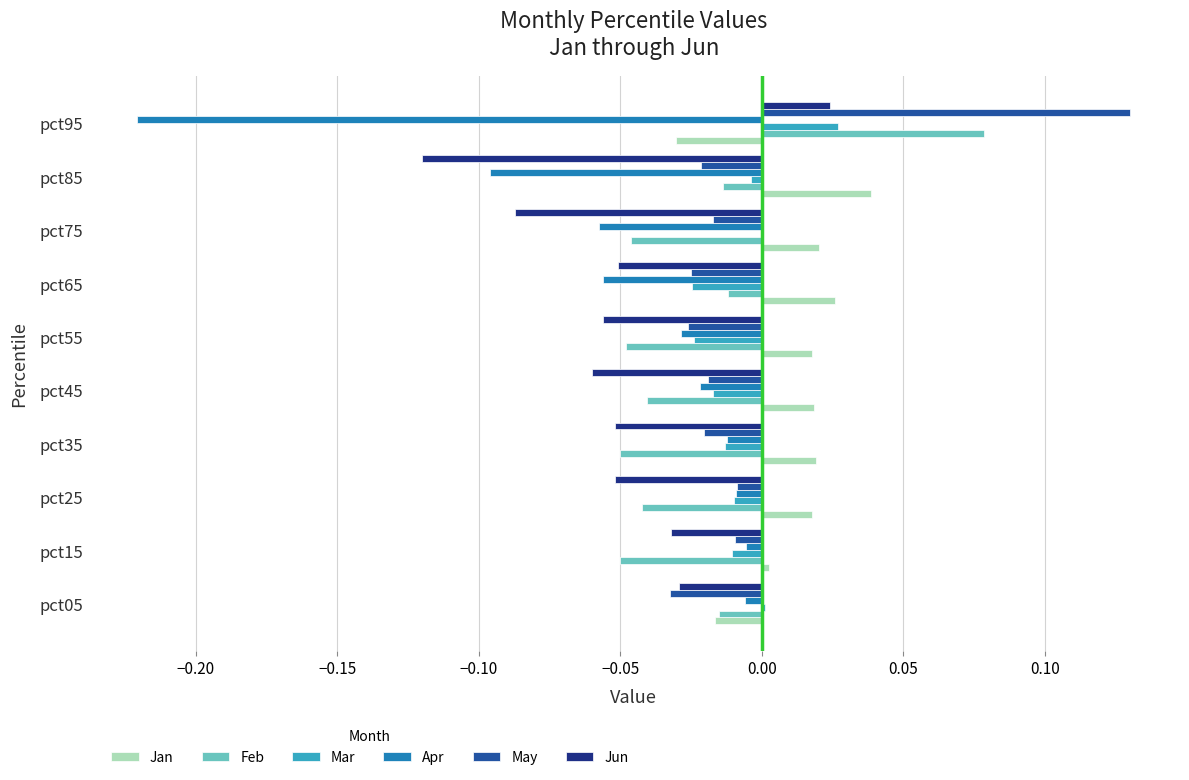

At which label does Feb reach its peak?

pct95